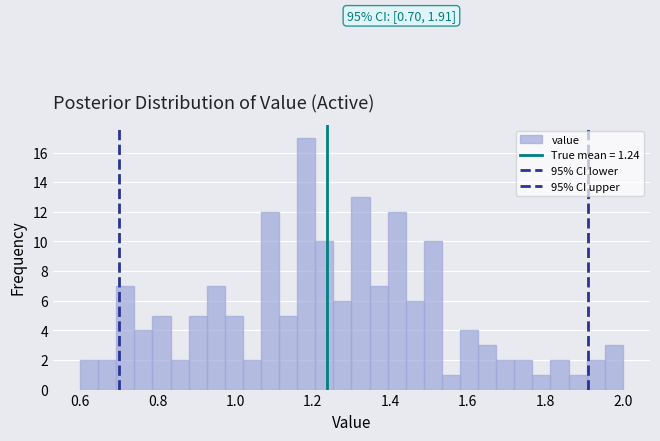

Around what value on the x-axis is the tallest bar? Give the approximate position of its centre, as read against the axis.

1.18